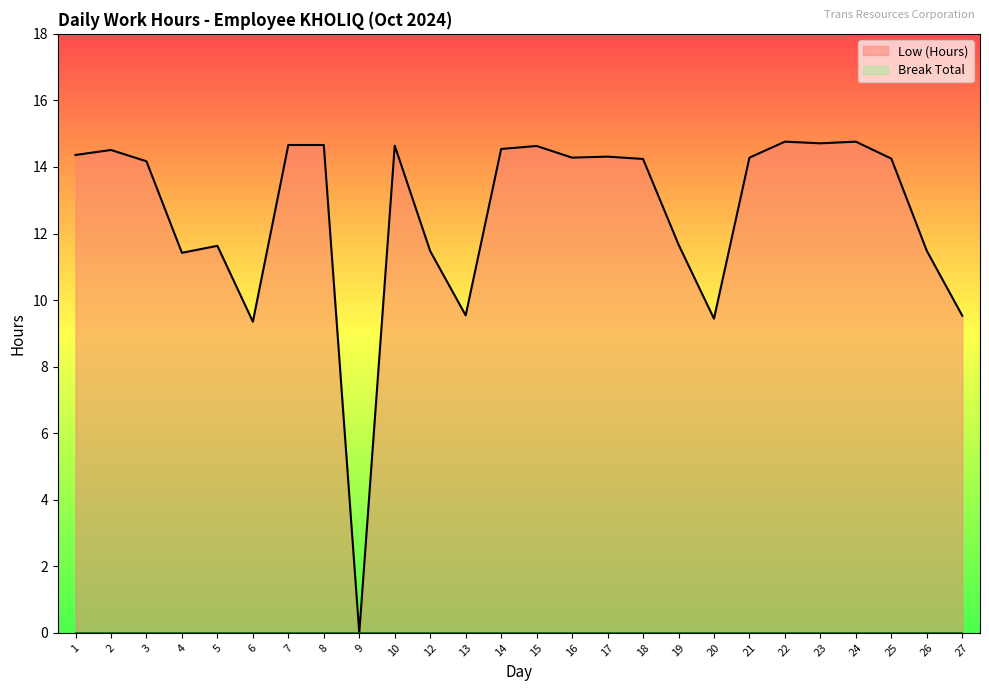

How many distinct data groups are displayed?

2